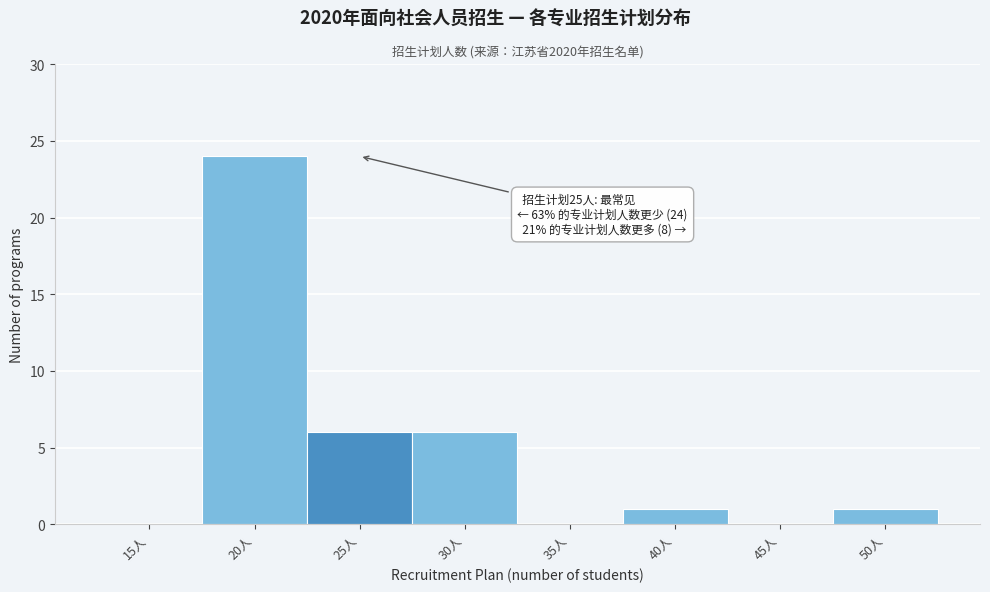

Reading right to left, transcribe all the data shown in this chart.

50人=1	45人=0	40人=1	35人=0	30人=6	25人=6	20人=24	15人=0